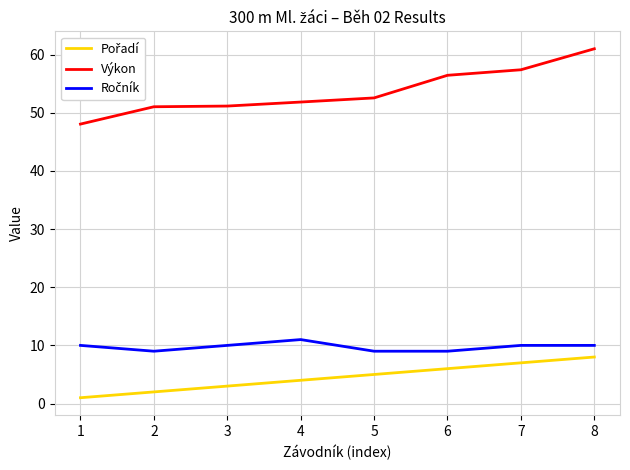

Which series has the largest total across all categories?

Výkon